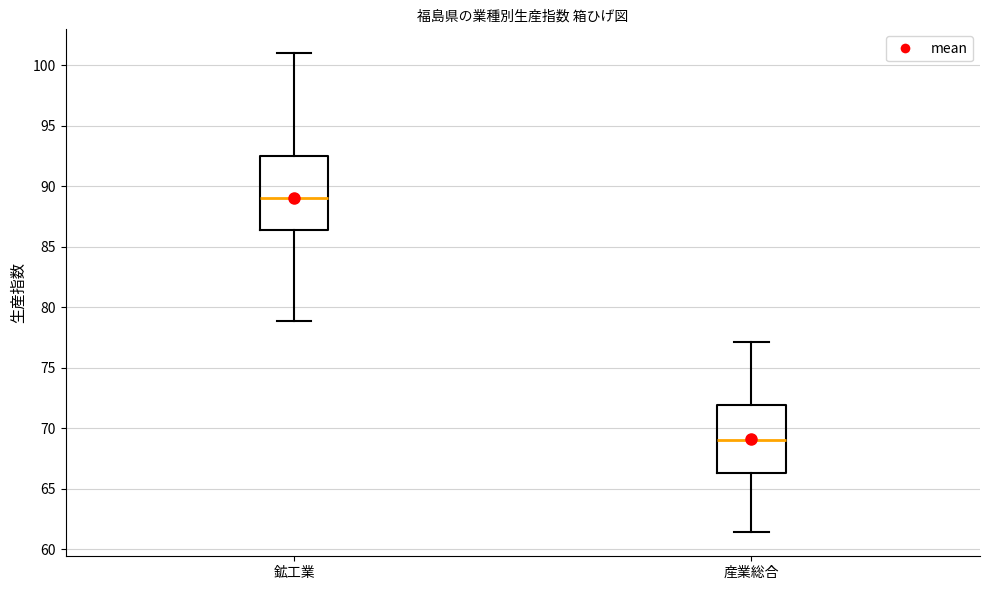

Reading left to right, read every box against the y-axis: the position of its median line, the range the box covers, and the ends of its whiskers. The values are not printed on the chart, so give them approximately, as read against the axis.

鉱工業: median 89.0, box 86.5 to 92.5, whiskers 79.0 to 101.0
産業総合: median 69.0, box 66.5 to 72.0, whiskers 61.5 to 77.0